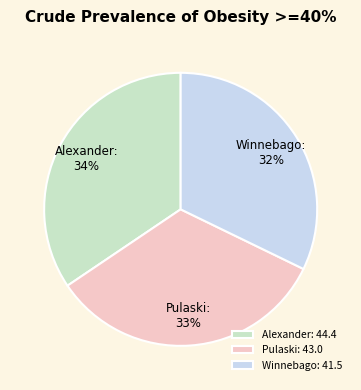

Is the sum of Pulaski and Winnebago greater than half?

Yes